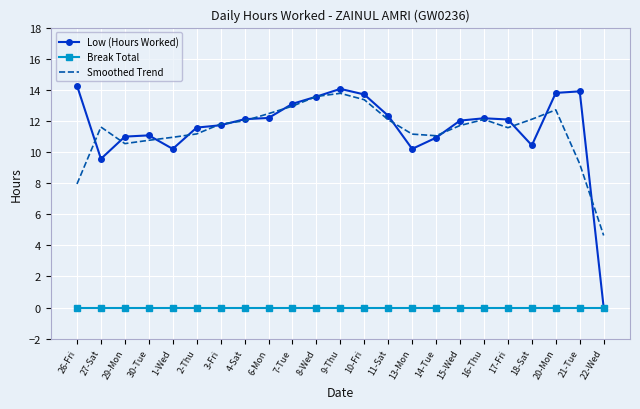

What is the spread (max minus min) of values at 14-Tue?

11.0